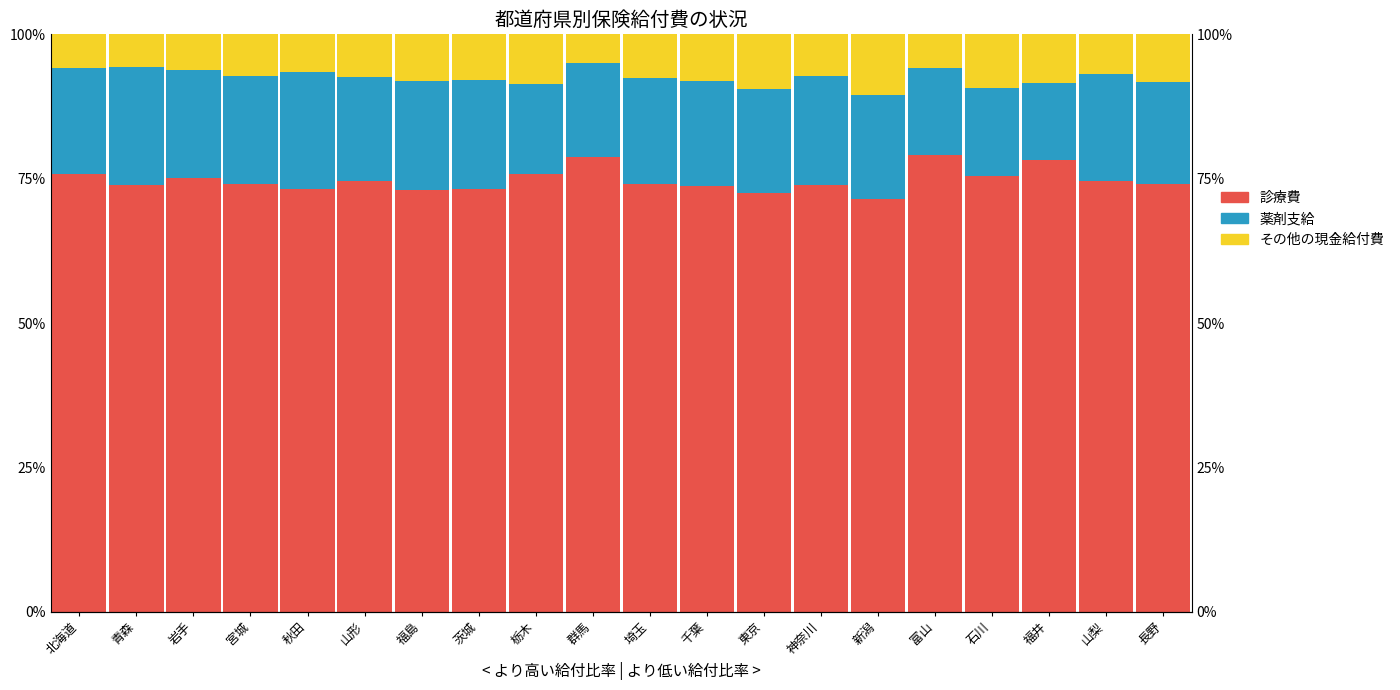

Rank the series by their maximum value, from lowest to highest.

その他の現金給付費, 薬剤支給, 診療費